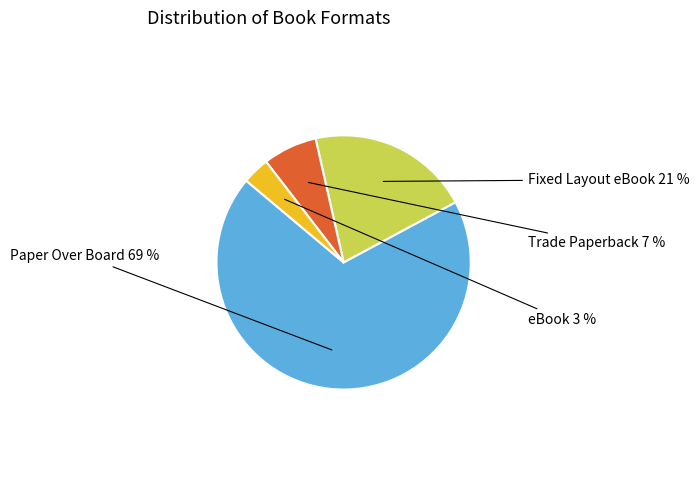

Is the sum of Paper Over Board and Fixed Layout eBook greater than half?

Yes